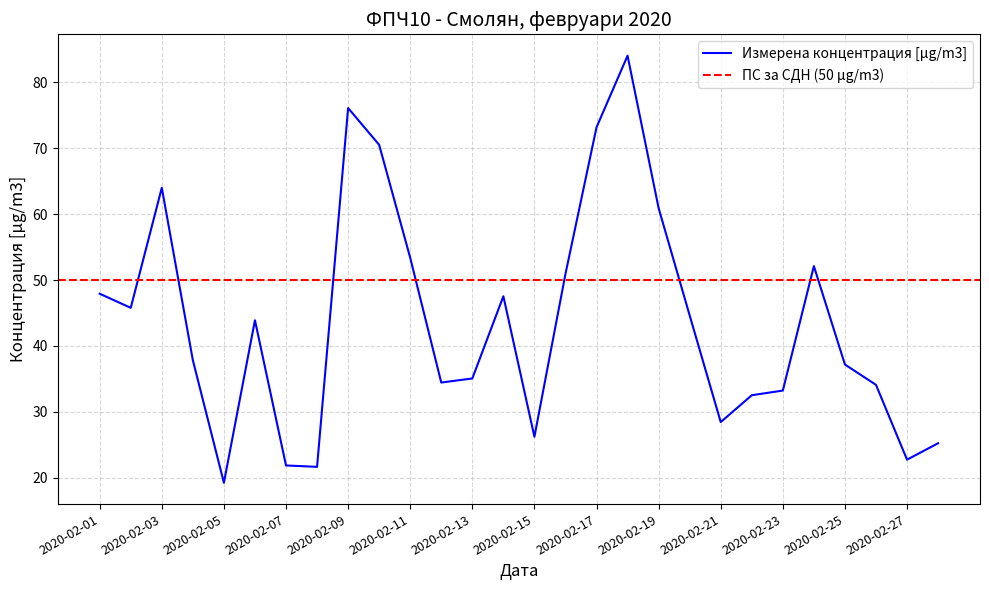

What is the value of the 25th point from the left?

37.2